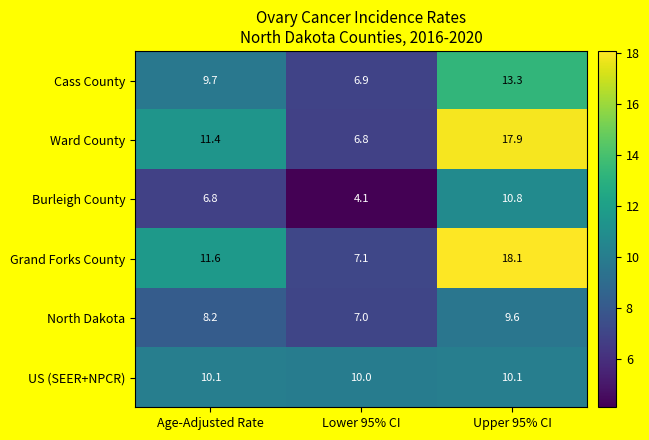

Which category has the highest value in the Cass County series?

Upper 95% CI